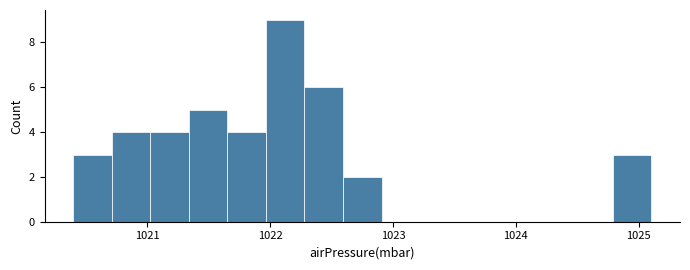

Around what value on the x-axis is the tallest bar? Give the approximate position of its centre, as read against the axis.

1022.1